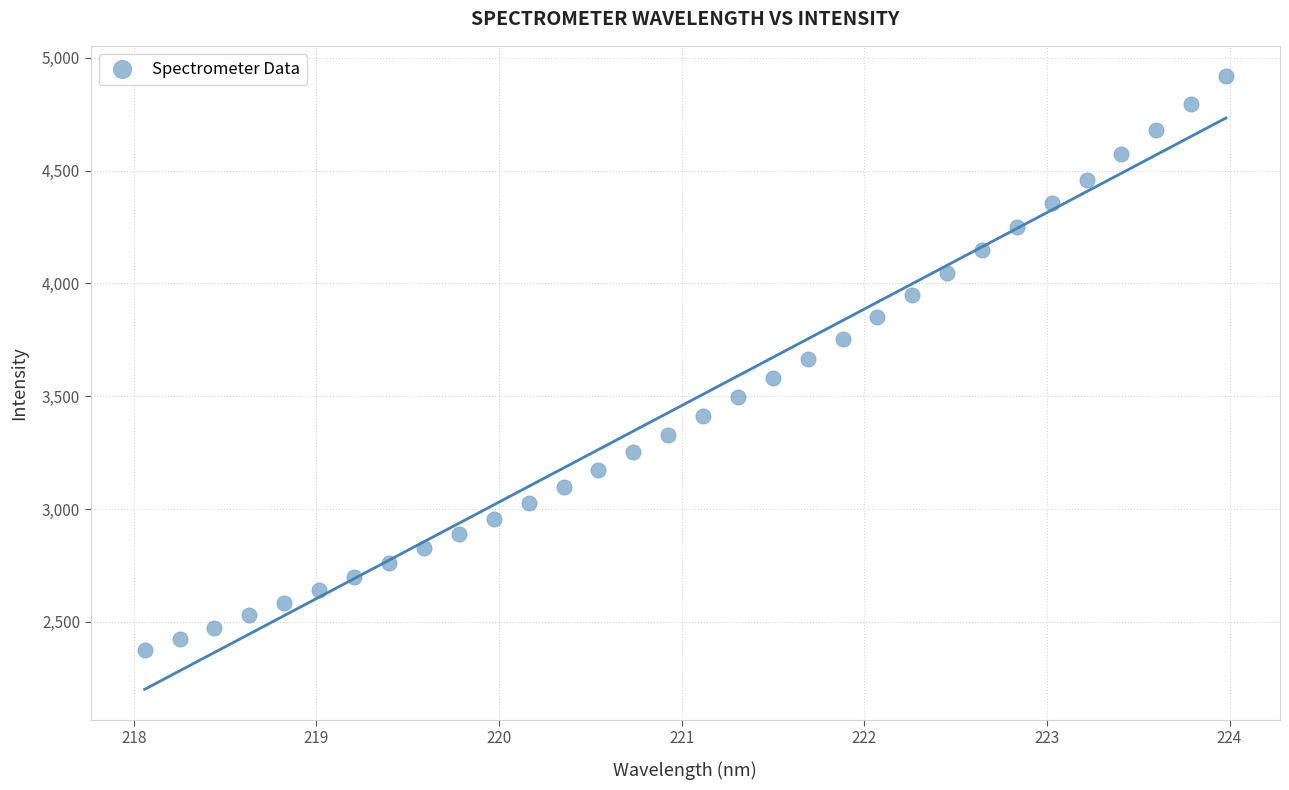

What is the range of Y values (max minus min)?

2543.4